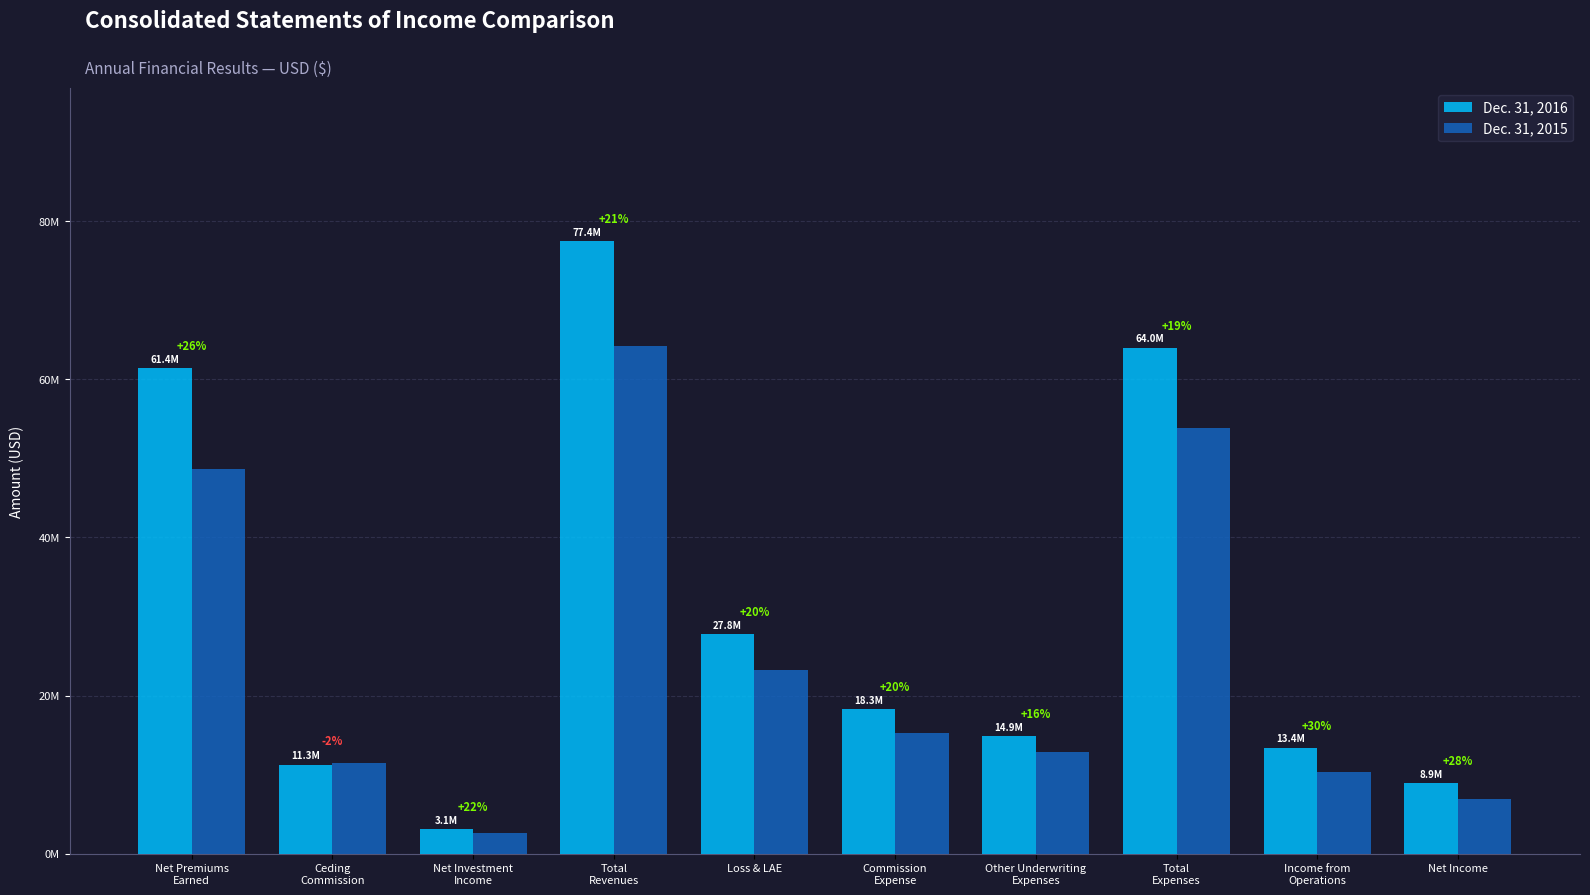

List the series in order of their overall mean, lowest first.

Dec. 31, 2015, Dec. 31, 2016